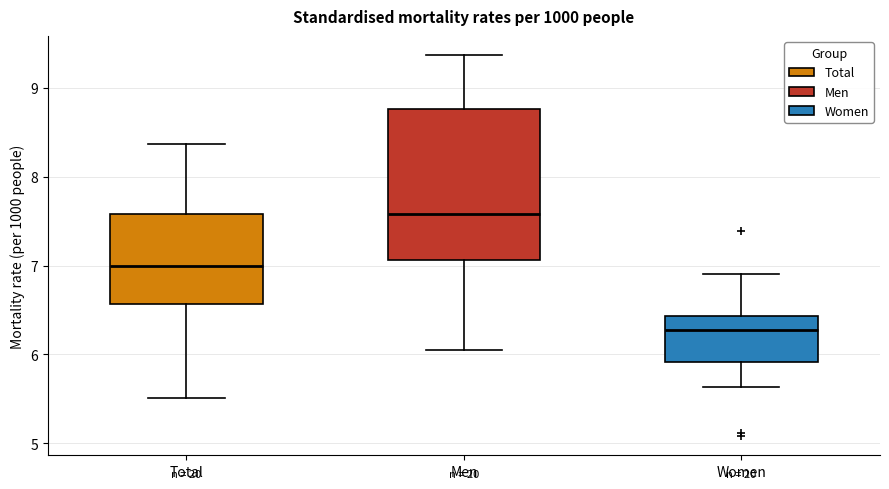

Reading left to right, transcribe this box plot: for each box, give where its median line is, the range the box spans, and where its two whiskers end, as read against the y-axis. The values are not printed on the chart, so give them approximately, as read against the axis.

Total: median 7.0, box 6.6 to 7.6, whiskers 5.5 to 8.4
Men: median 7.6, box 7.1 to 8.8, whiskers 6.1 to 9.4
Women: median 6.3, box 5.9 to 6.4, whiskers 5.6 to 6.9